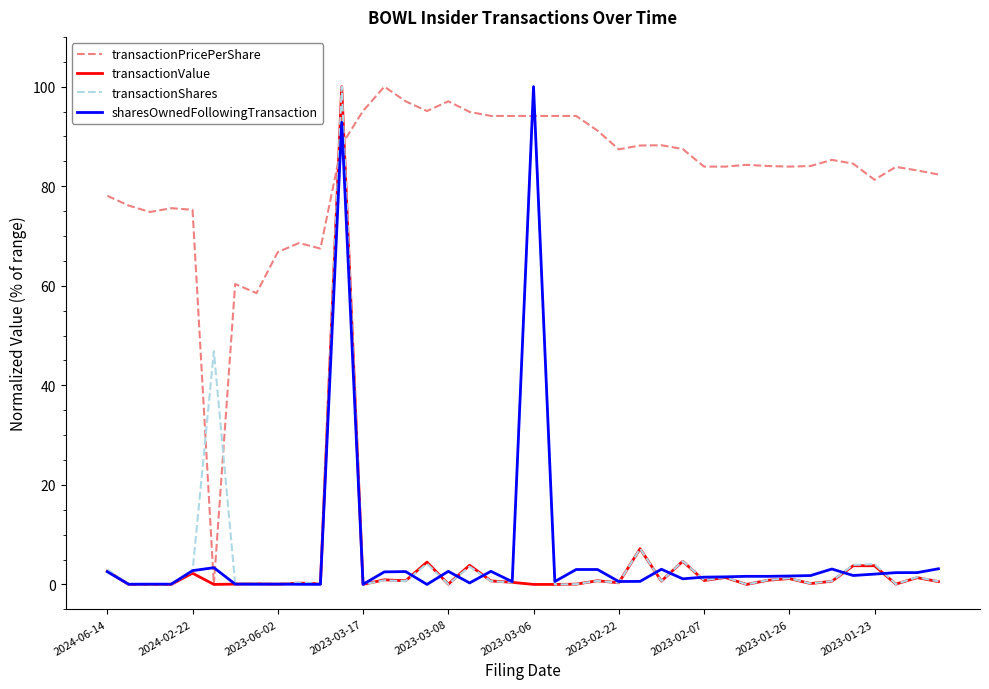

How many times do sharesOwnedFollowingTransaction and transactionPricePerShare cross each other?

6